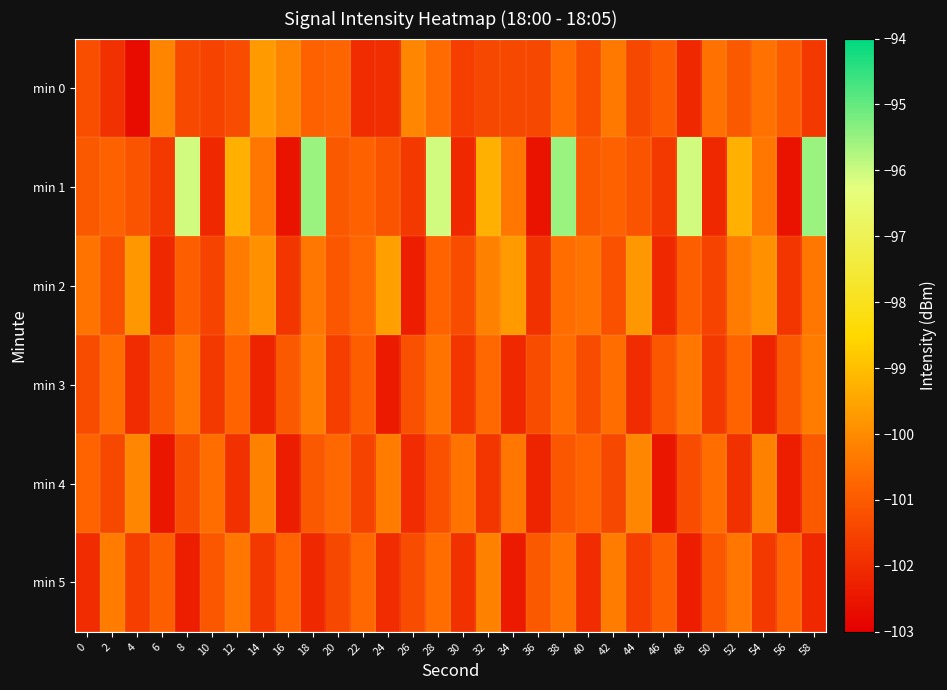

Which series has the largest total across all categories?

min 1